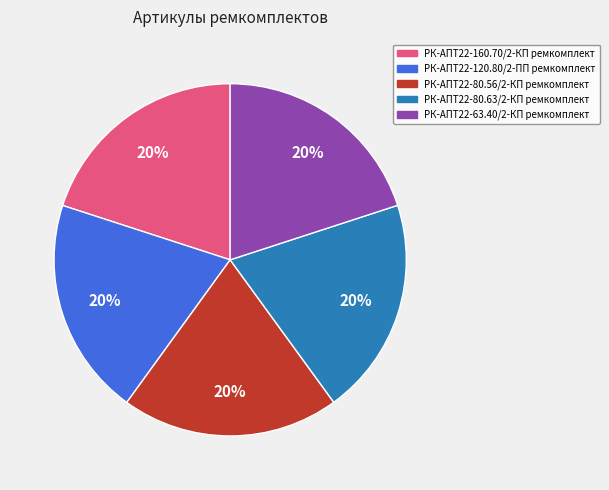

Do РК-АПТ22-80.56/2-КП ремкомплект and РК-АПТ22-80.63/2-КП ремкомплект together represent more than half of the pie?

No